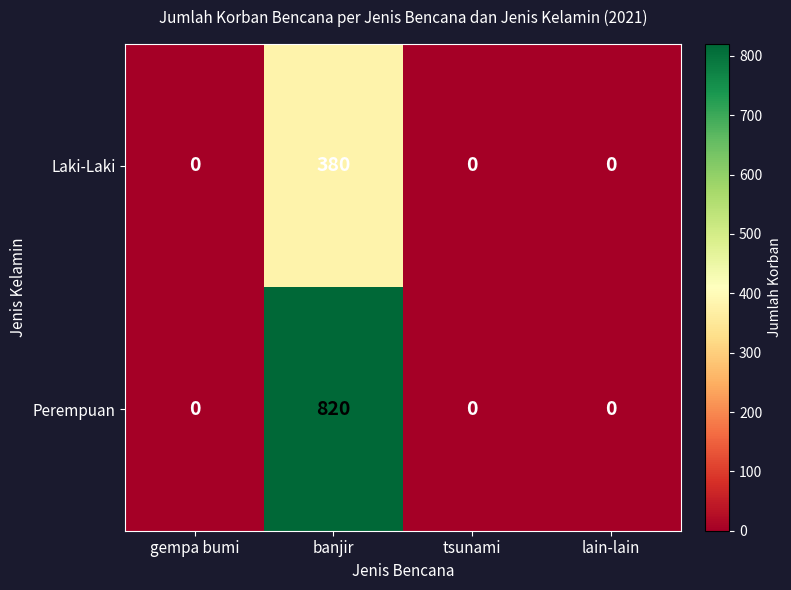

Count the Perempuan values in the range 0 to 820.

4